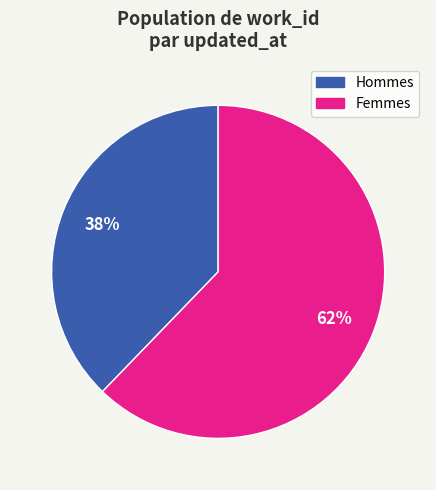

Is there a majority slice in this chart?

Yes